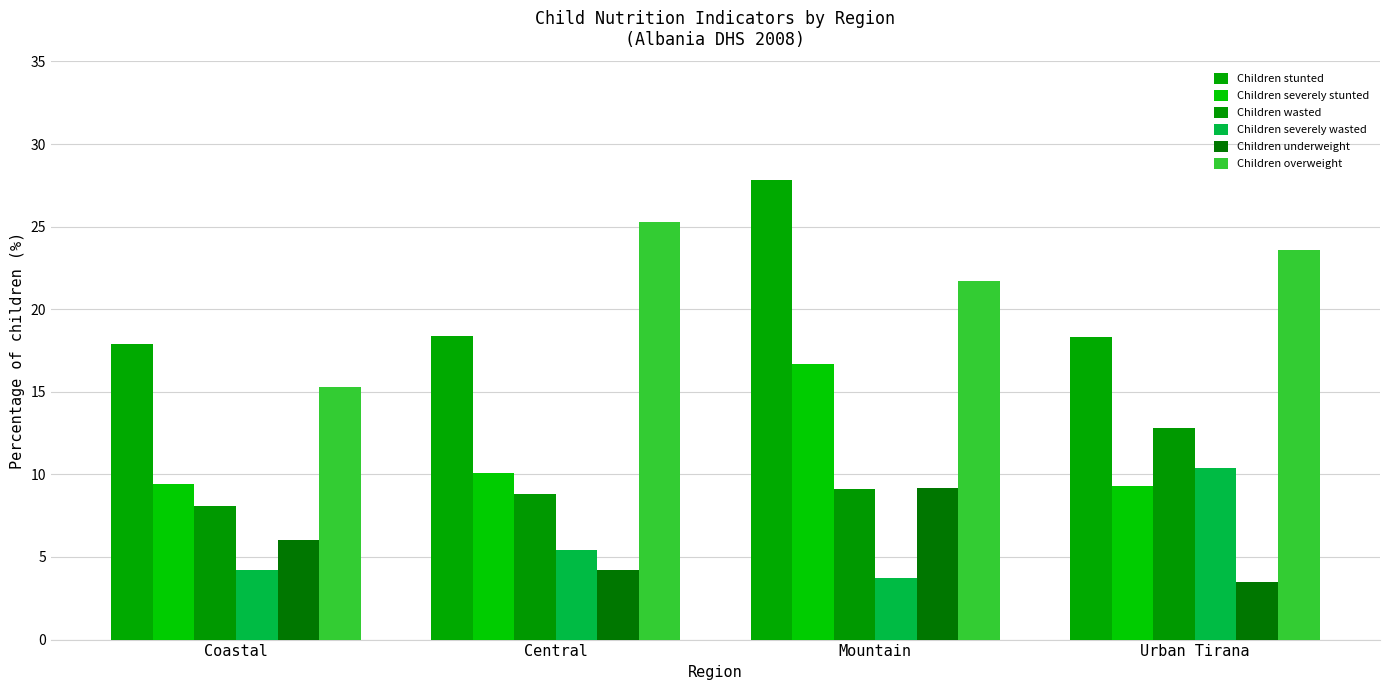

Reading left to right, list all the values displayed in this chart.

Children stunted: 17.9	18.4	27.8	18.3
Children severely stunted: 9.4	10.1	16.7	9.3
Children wasted: 8.1	8.8	9.1	12.8
Children severely wasted: 4.2	5.4	3.7	10.4
Children underweight: 6.0	4.2	9.2	3.5
Children overweight: 15.3	25.3	21.7	23.6